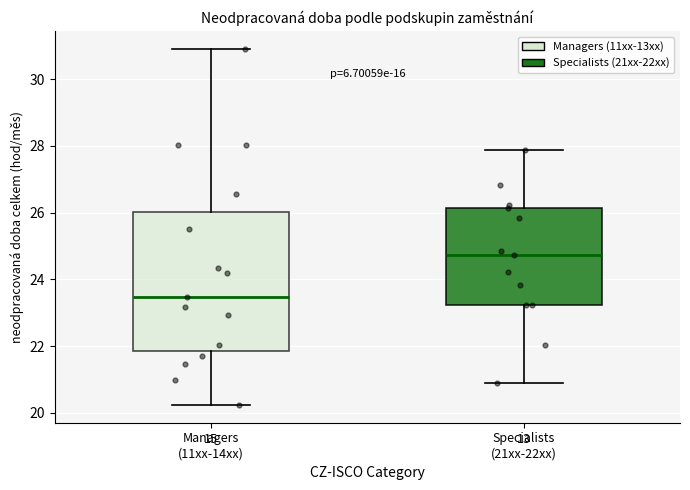

Reading left to right, read every box against the y-axis: the position of its median line, the range the box covers, and the ends of its whiskers. The values are not printed on the chart, so give them approximately, as read against the axis.

Managers (11xx-14xx): median 23.4, box 21.8 to 26.0, whiskers 20.2 to 31.0
Specialists (21xx-22xx): median 24.8, box 23.2 to 26.2, whiskers 20.8 to 27.8